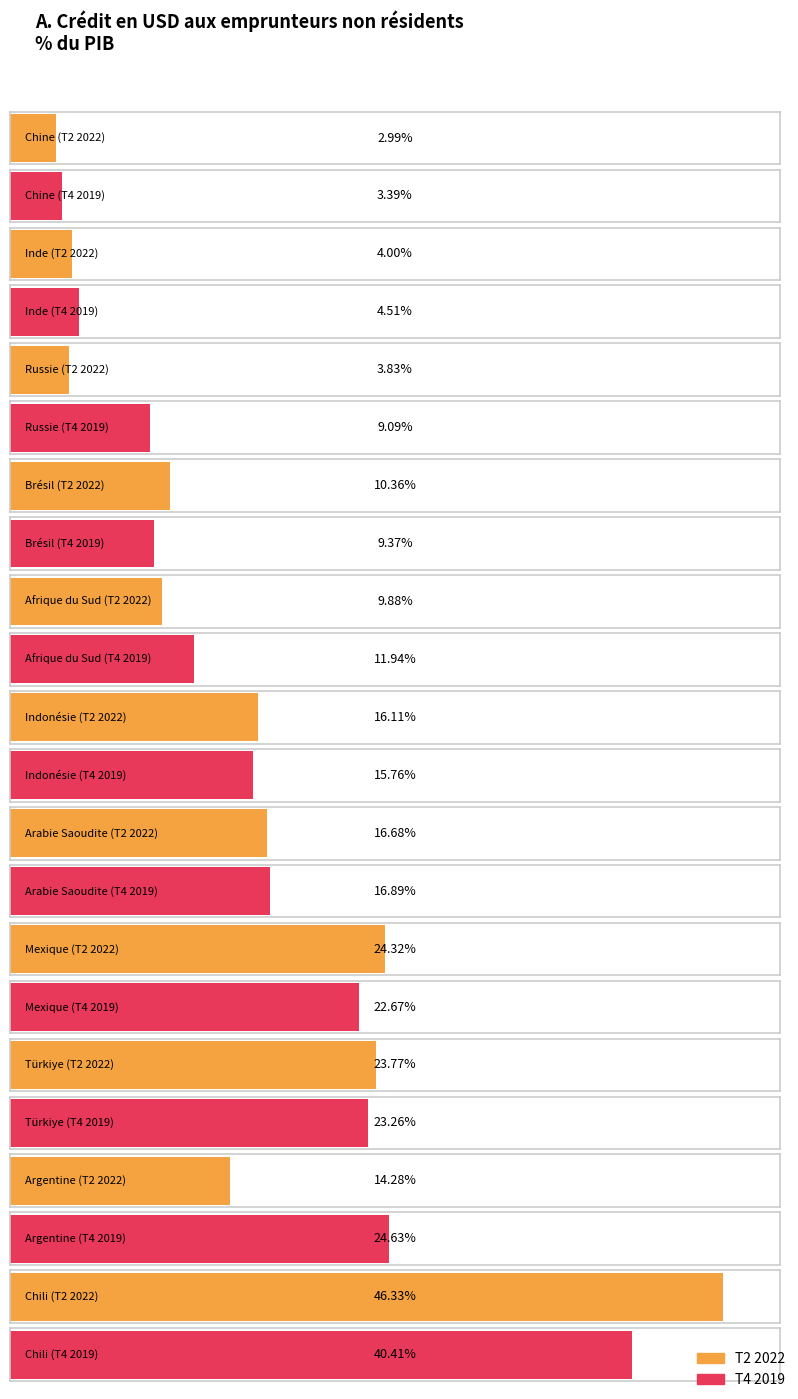

What is the difference between the maximum and minimum values in the T4 2019 series?

37.0